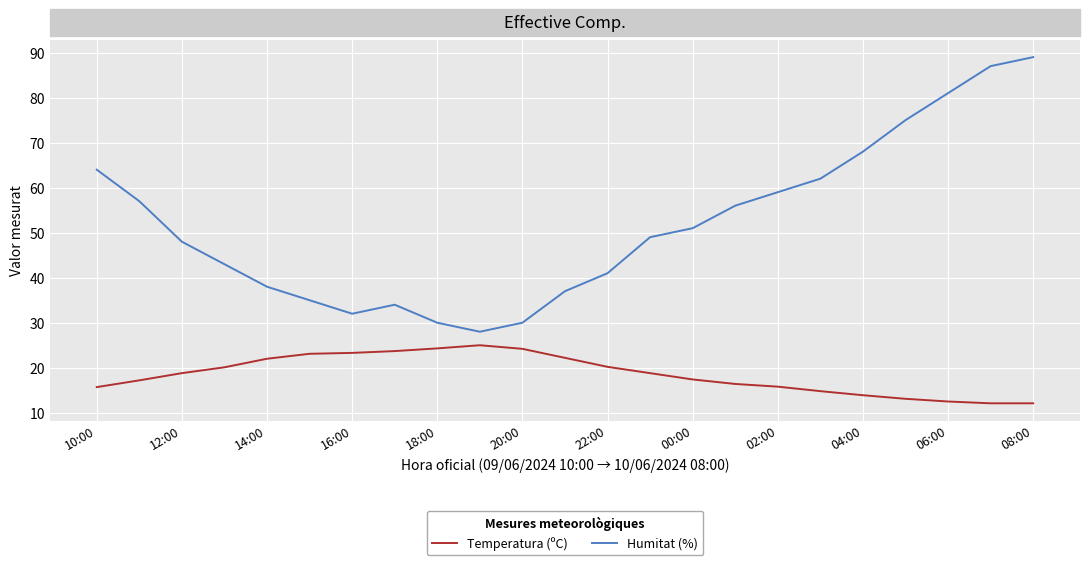

Which series has the largest range (max minus min)?

Humitat (%)